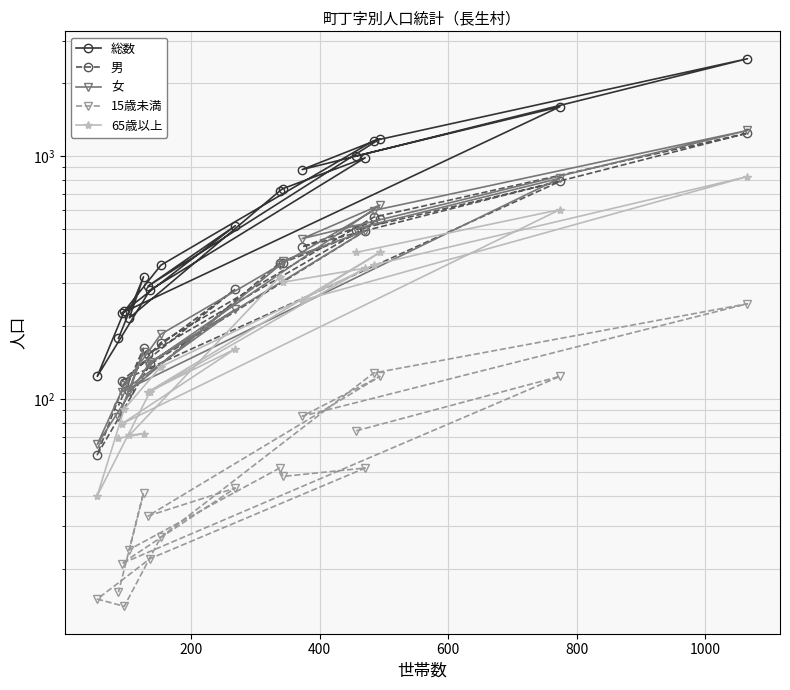

Is this an area chart (filled region under the line)?

No